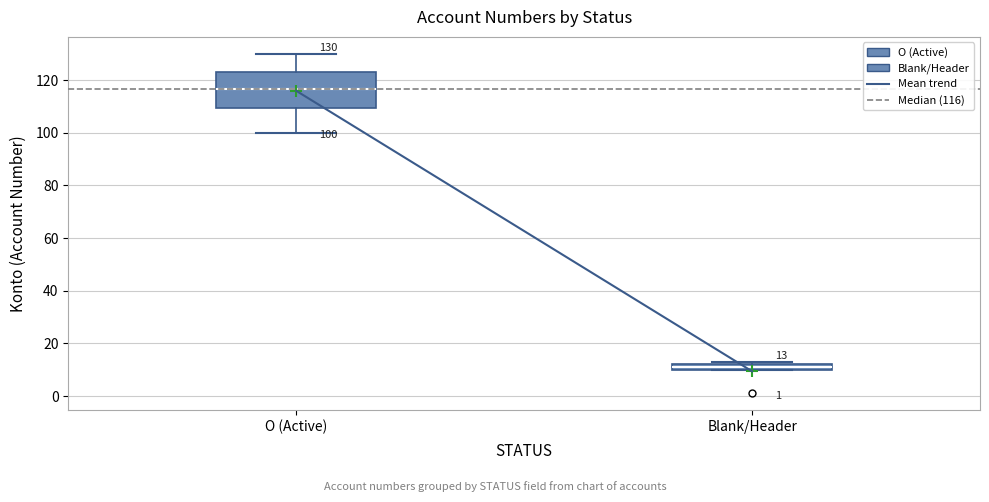

Comparing the boxes themselves (not the whiskers), which one is the tallest?

O (Active)